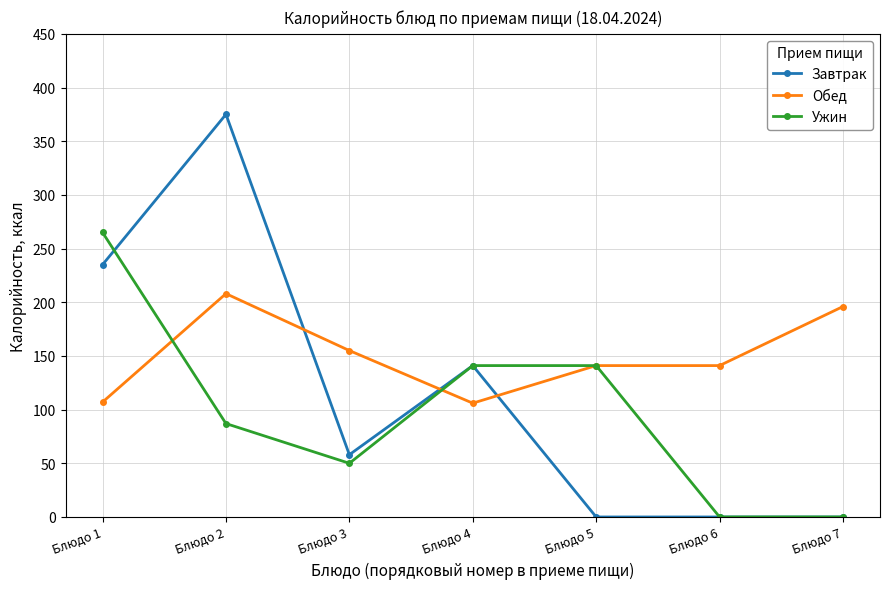

How many categories are shown in the chart?

7